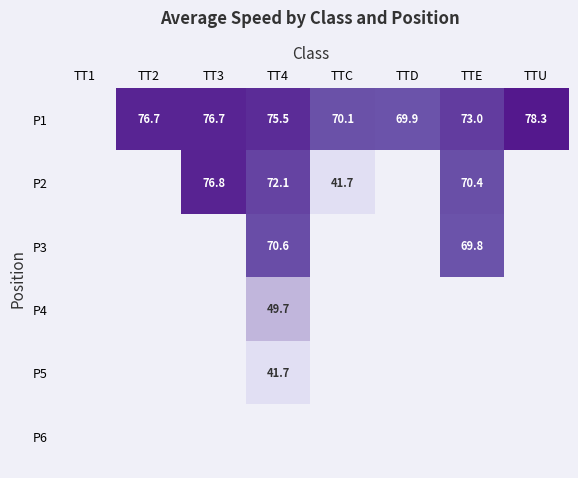

What value does the P1 series have at TT2?

76.7